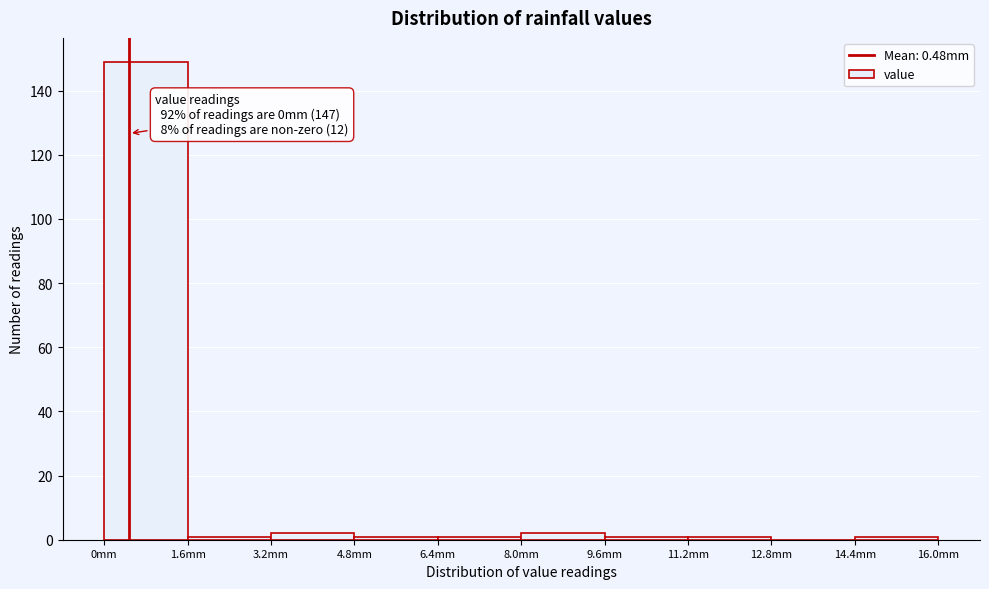

Over which range of the x-axis is the bar tallest?

0.0 to 1.6